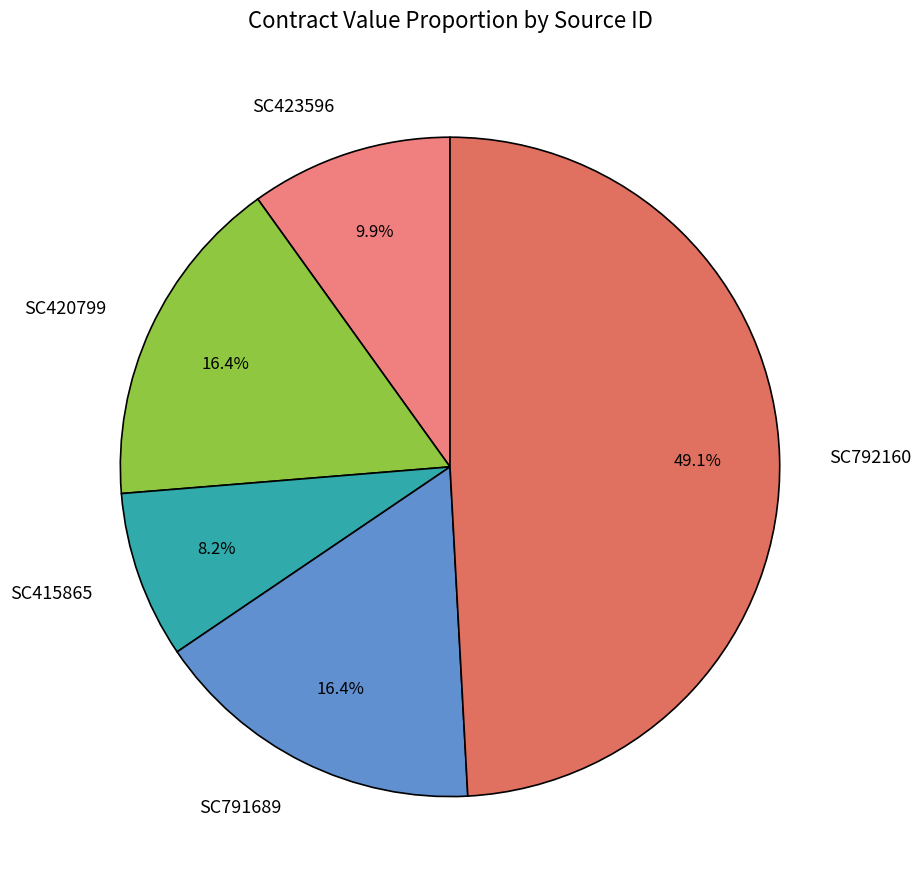

To the nearest percent, what percentage of the pie is SC423596?

10%